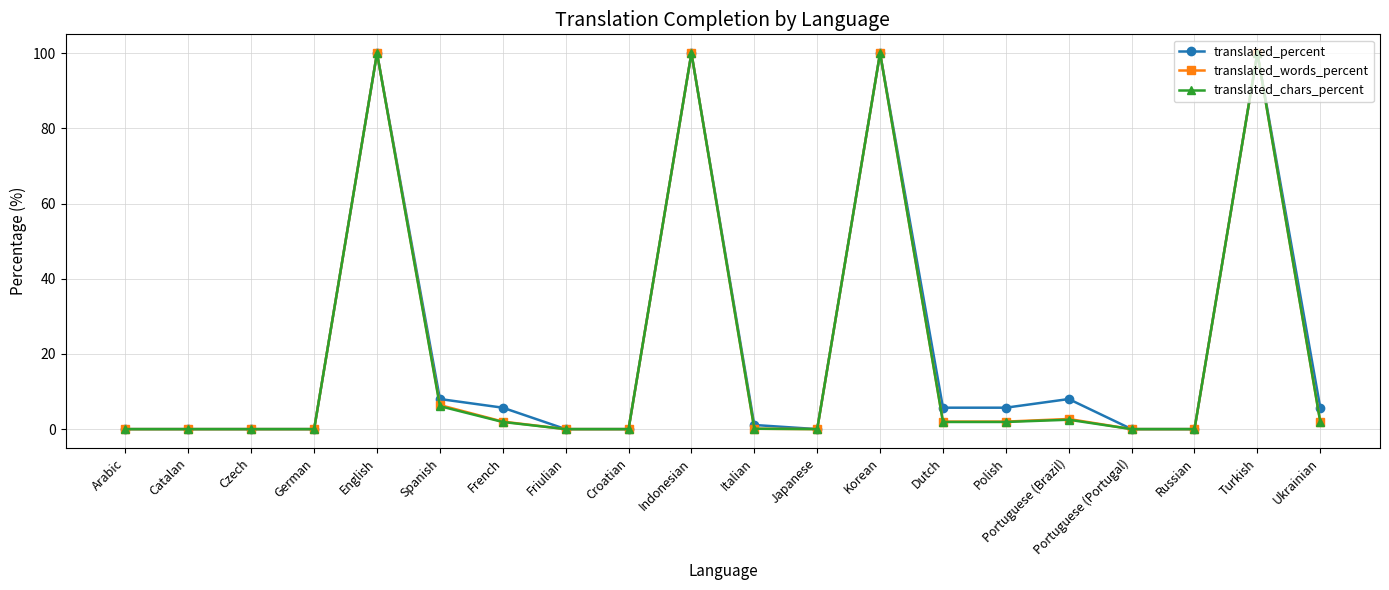

What is the average value of the translated_words_percent series?

20.9